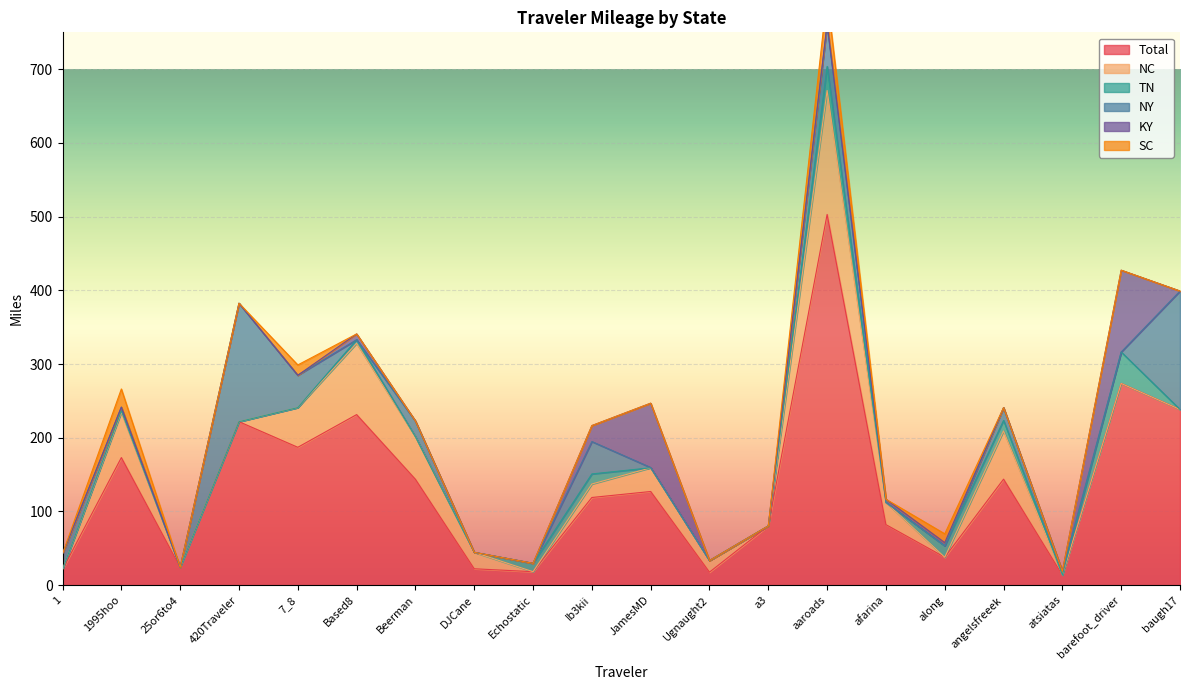

Does the chart display data point markers on the line(s)?

No